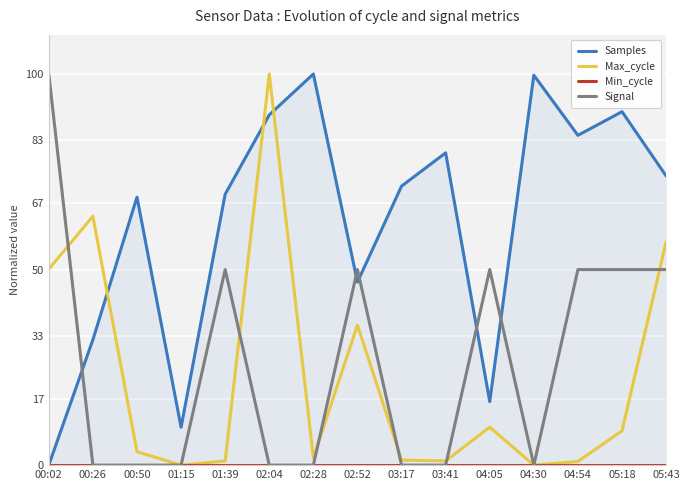

Which category has the highest value across all series?

02:28